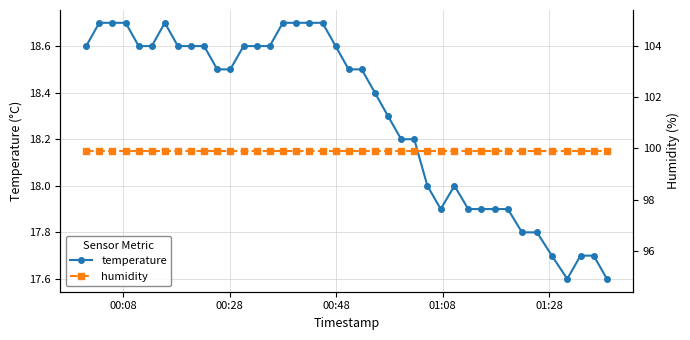

True or false: temperature and humidity intersect in this chart.

False